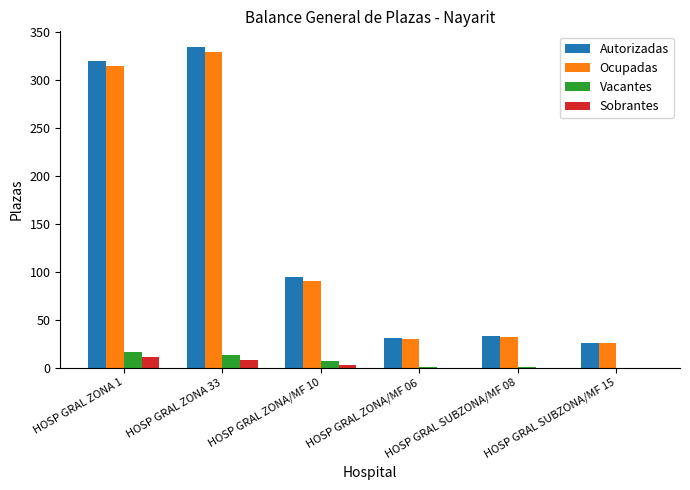

How many groups of bars are there?

6